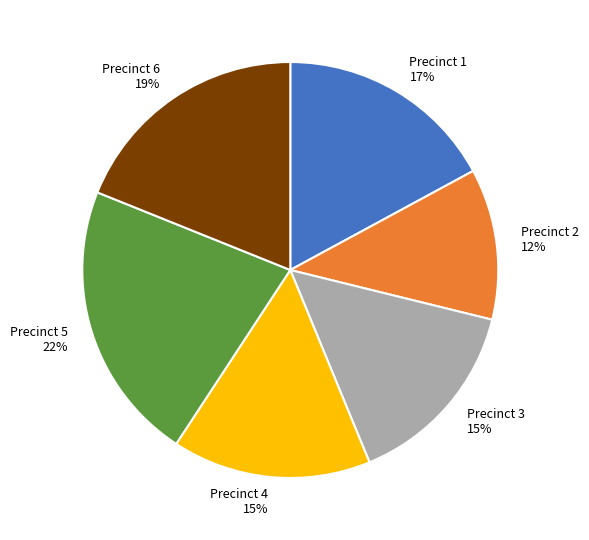

What is the smallest slice in the pie chart?

Precinct 2